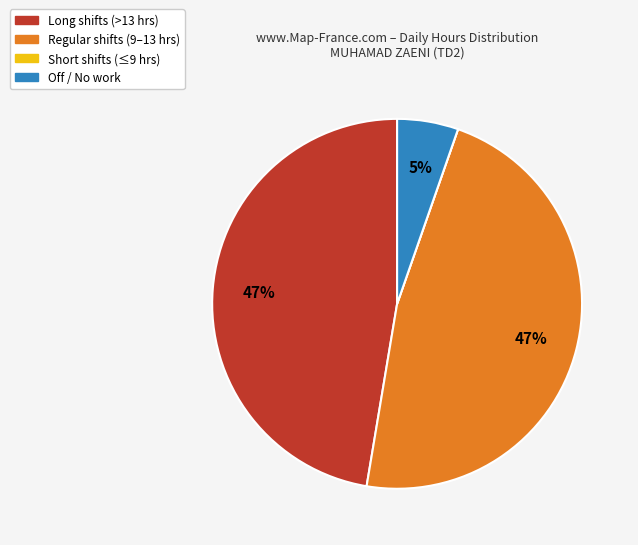

Is there a majority slice in this chart?

No